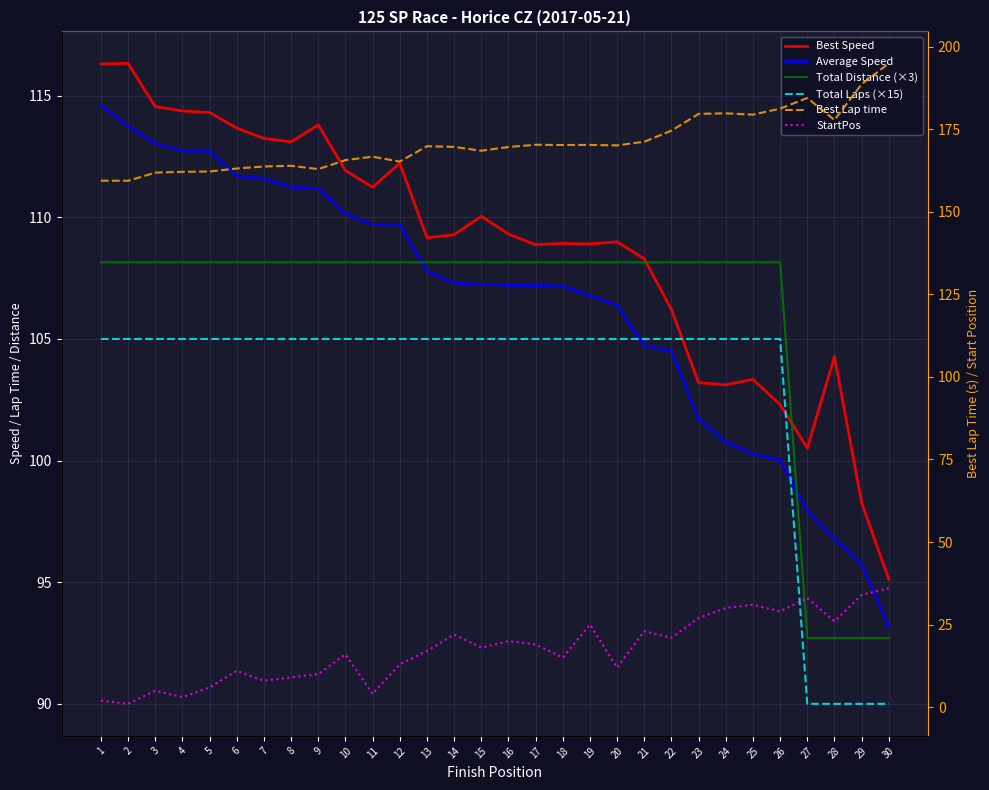

List the series in order of their peak value, lowest first.

StartPos, Total Laps (×15), Total Distance (×3), Average Speed, Best Speed, Best Lap time